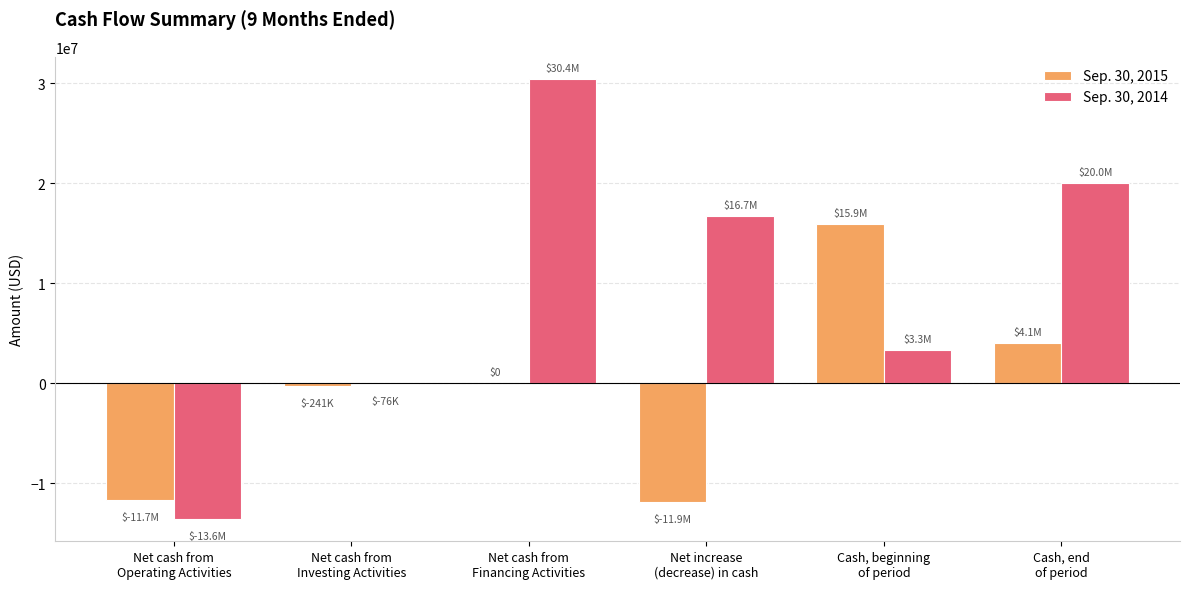

Which series has the largest total across all categories?

Sep. 30, 2014